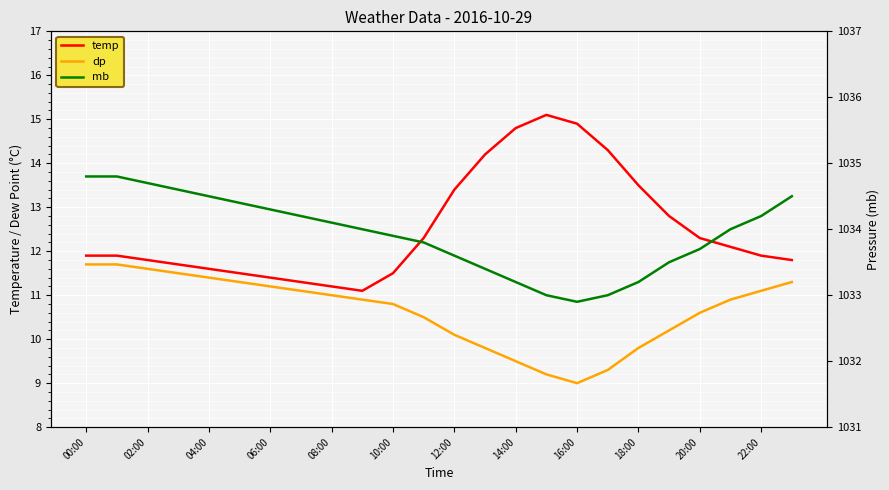

At how many categories does at least one series exceed 931?

24